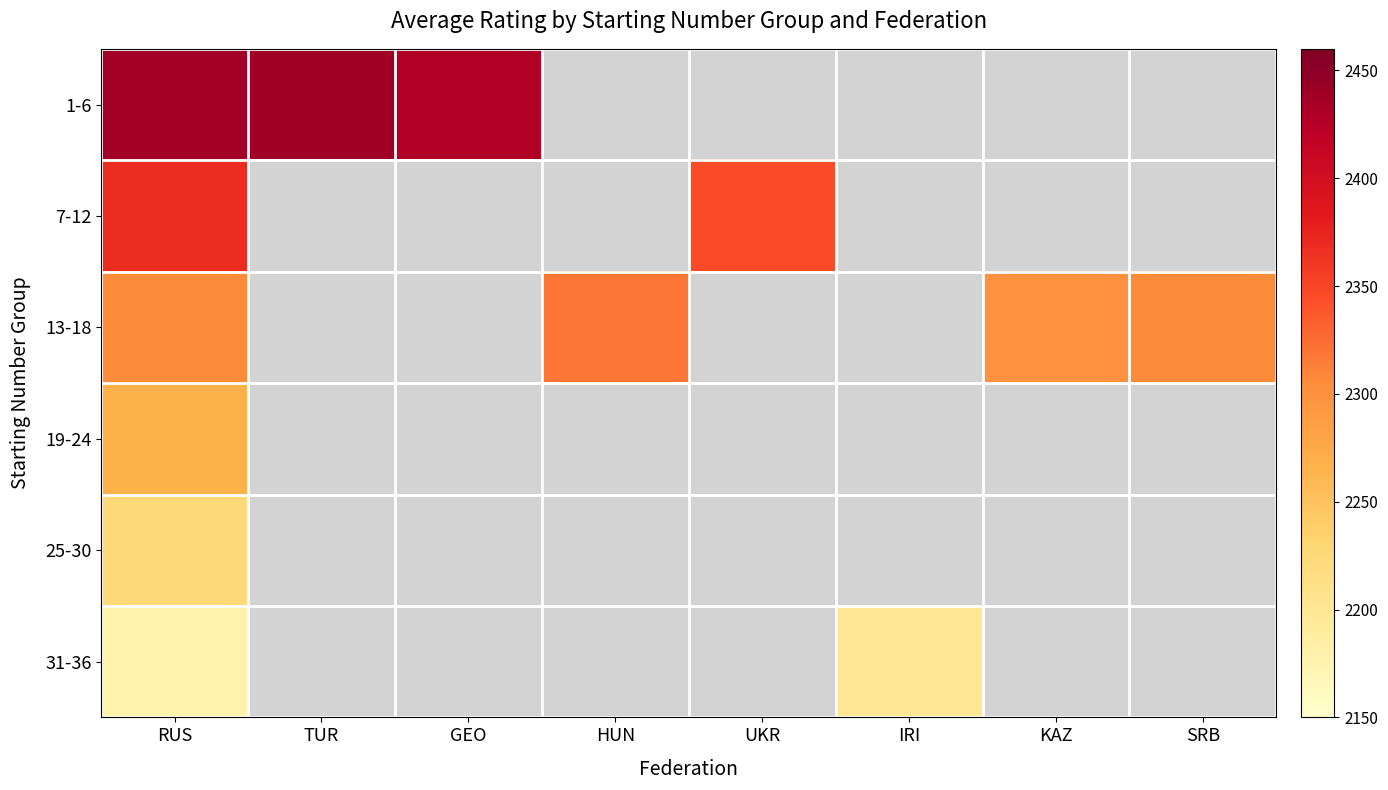

Rank the series by their maximum value, from lowest to highest.

31-36, 25-30, 19-24, 13-18, 7-12, 1-6